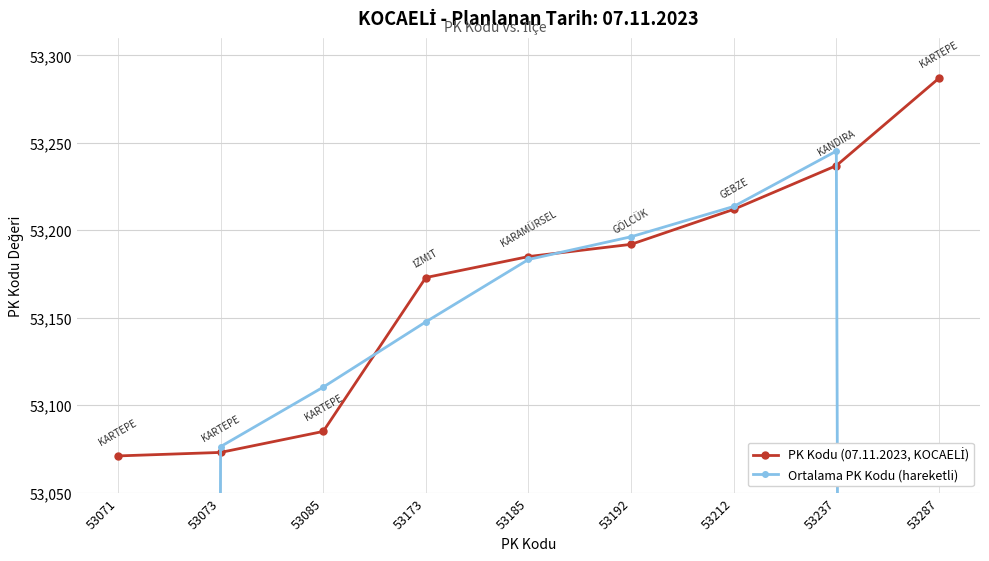

Rank the series by their maximum value, from highest to lowest.

PK Kodu (07.11.2023, KOCAELİ), Ortalama PK Kodu (hareketli)